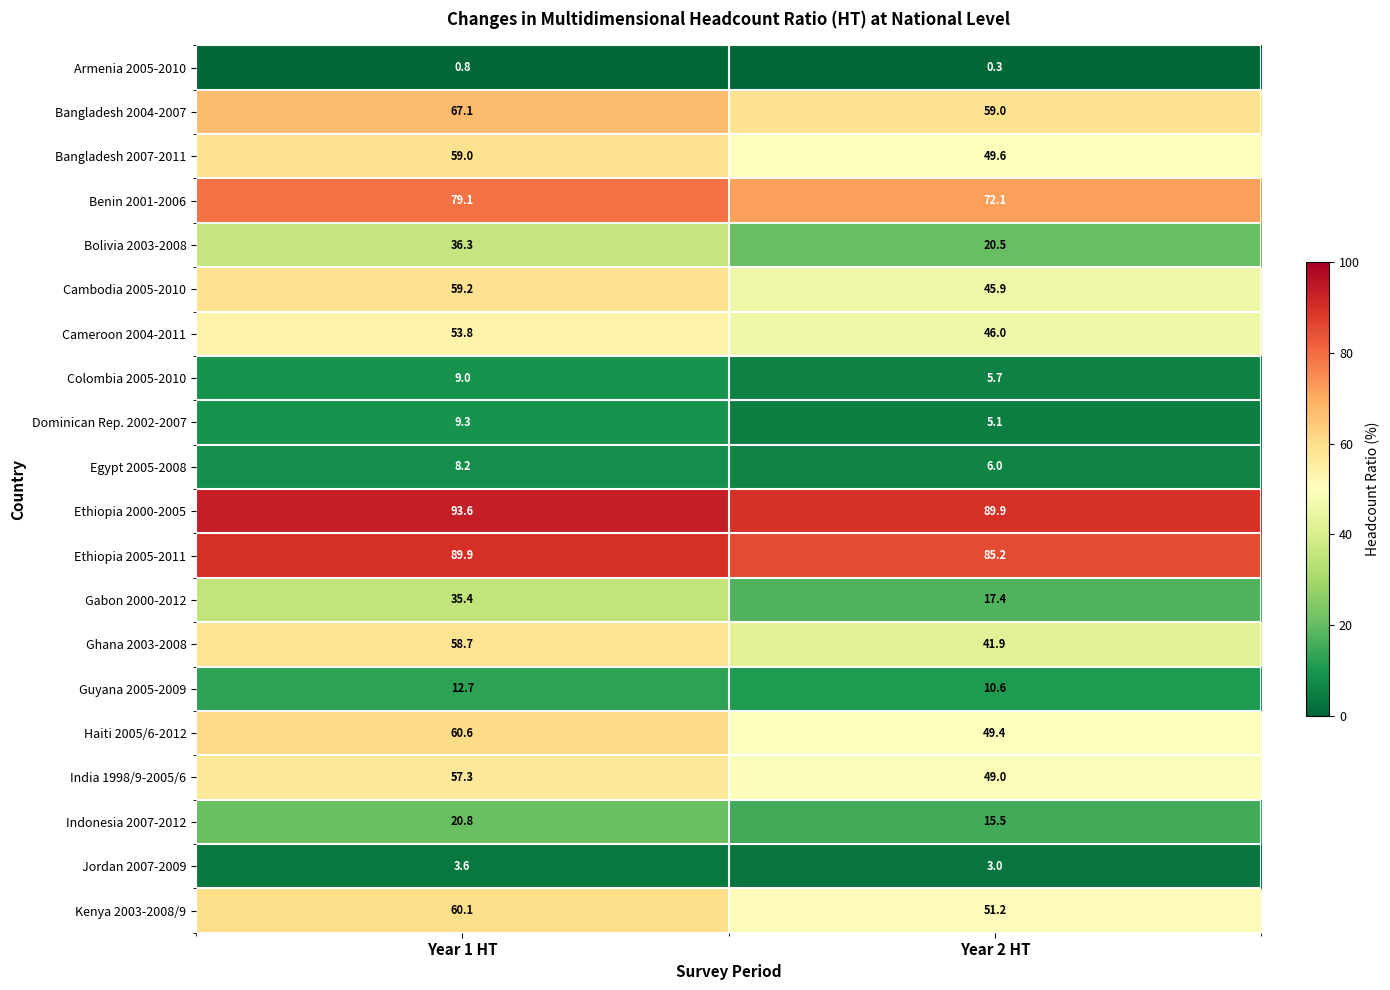

Between Year 1 HT and Year 2 HT, which series saw the biggest shift?

Gabon 2000-2012